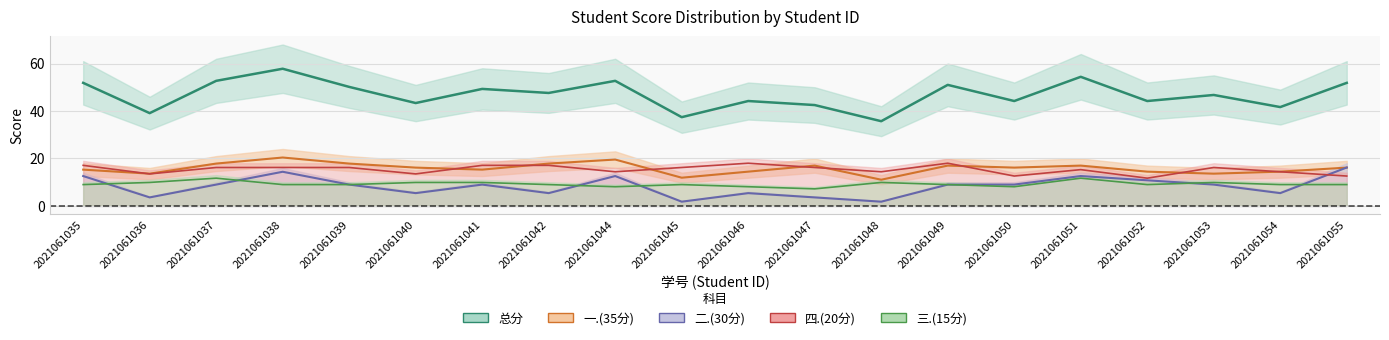

What are all the series names shown in the legend?

总分, 一.(35分), 二.(30分), 四.(20分), 三.(15分)